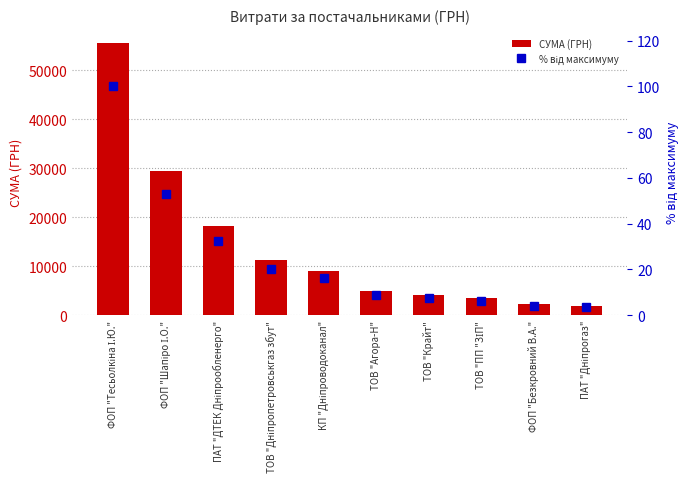

List the series in order of their overall mean, lowest first.

% від максимуму, СУМА (ГРН)